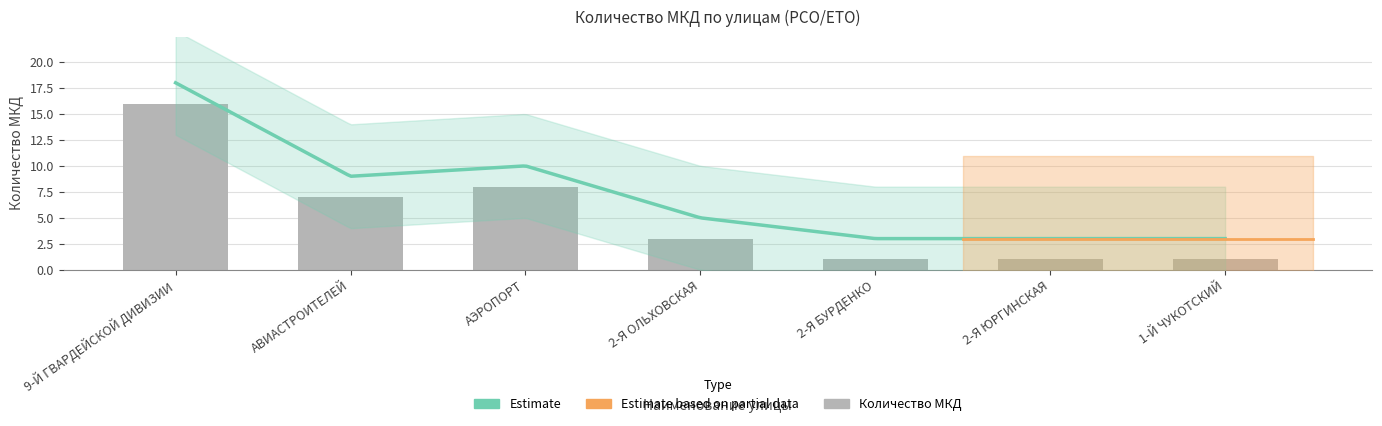

Does the chart contain any negative values?

No